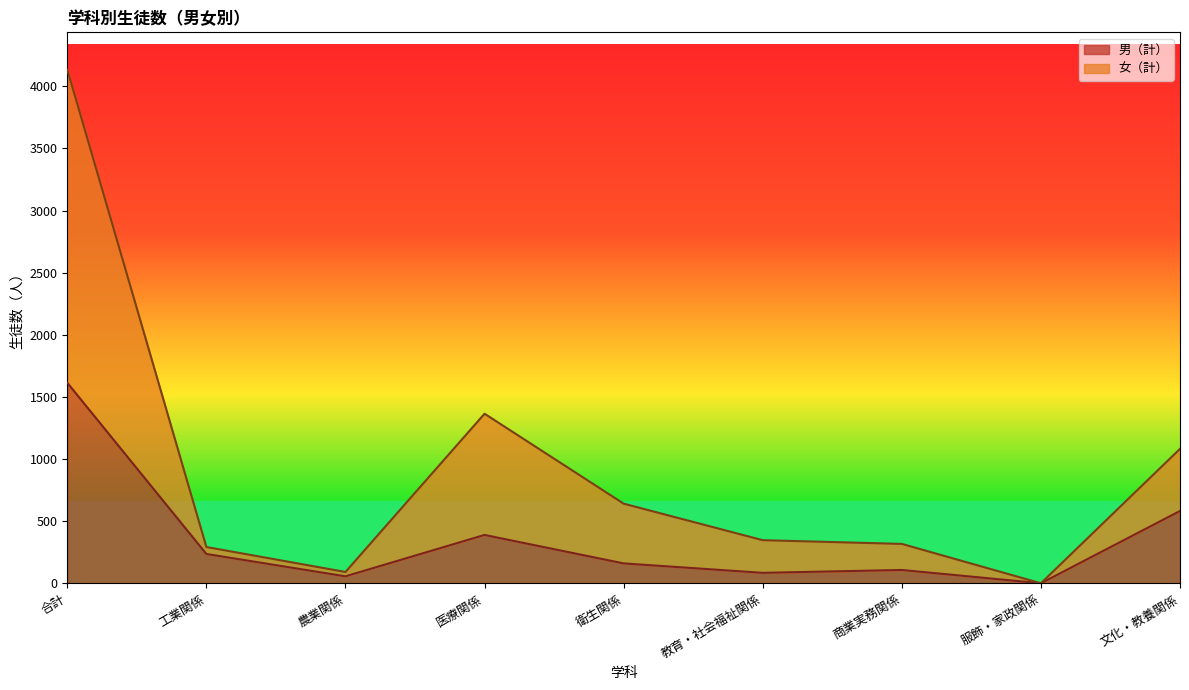

Rank the series by their maximum value, from lowest to highest.

男（計）, 女（計）